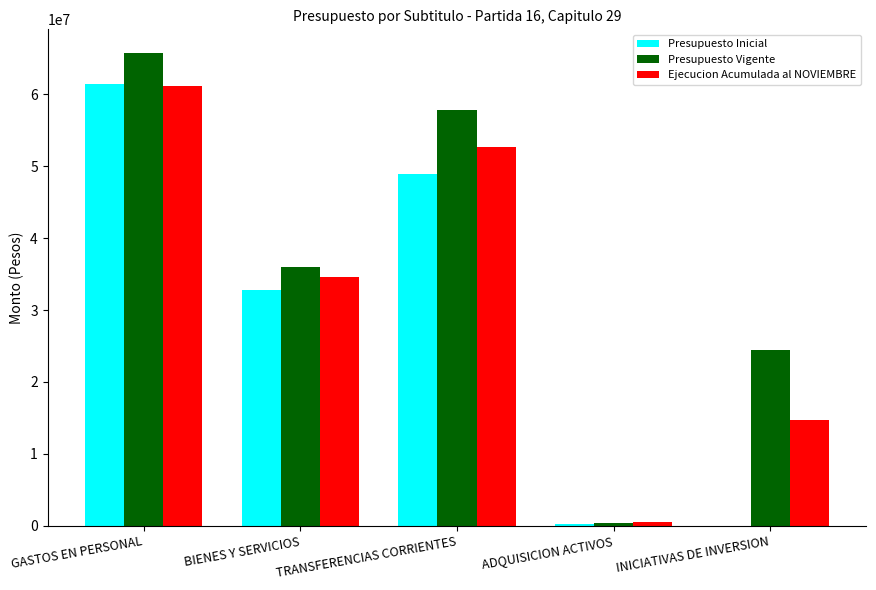

At which label does Ejecucion Acumulada al NOVIEMBRE first exceed 34585911?

GASTOS EN PERSONAL